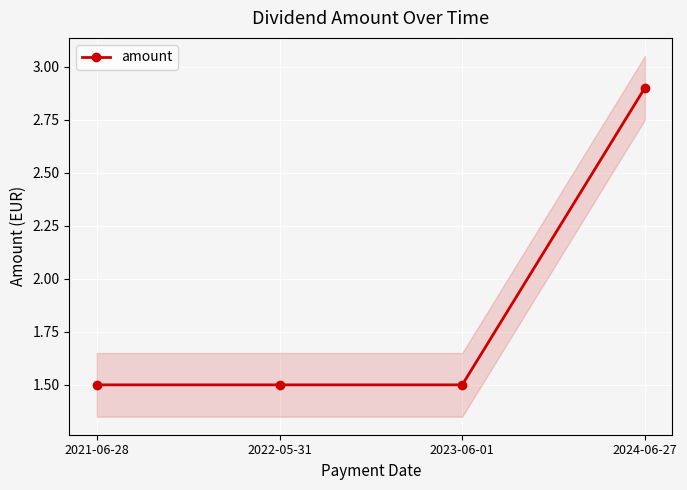

Approximately how many times larger is the value at 2022-05-31 compared to 2024-06-27?

0.5